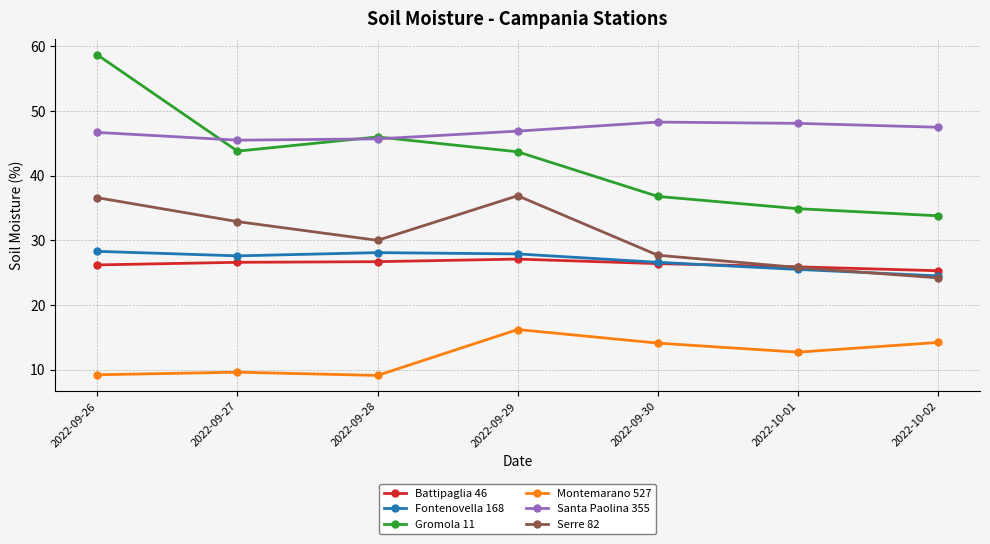

Which label corresponds to the largest value in the chart?

2022-09-26